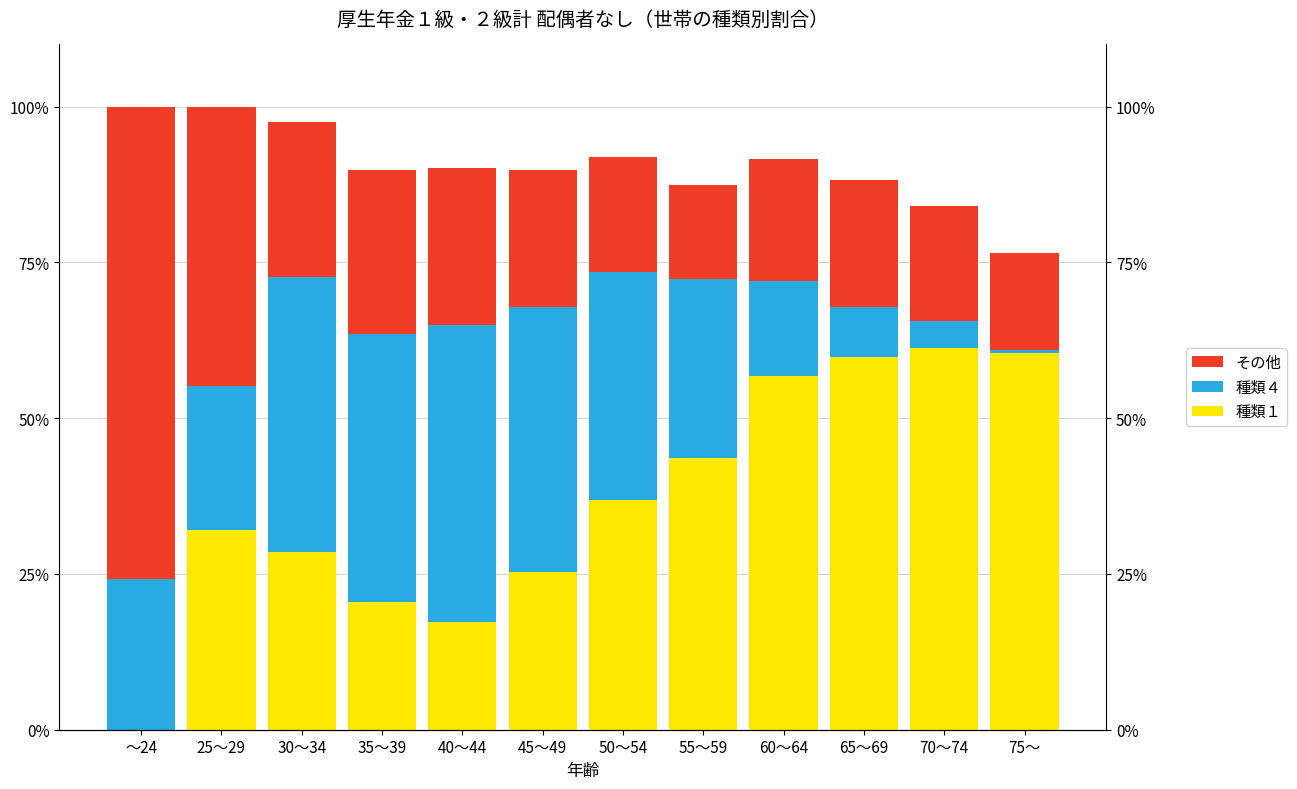

Is it true that 種類１ equals 43.6 at 55～59?

True